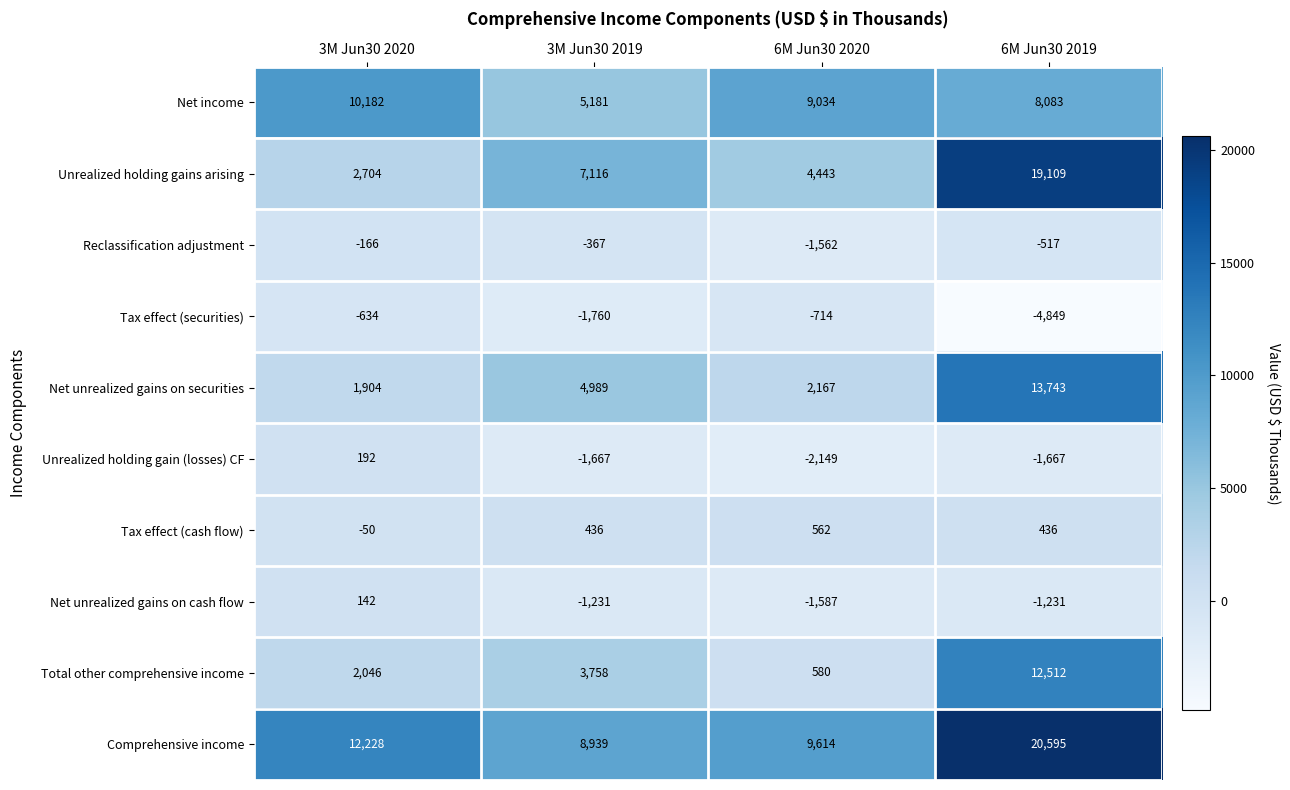

How many categories are shown in the chart?

4